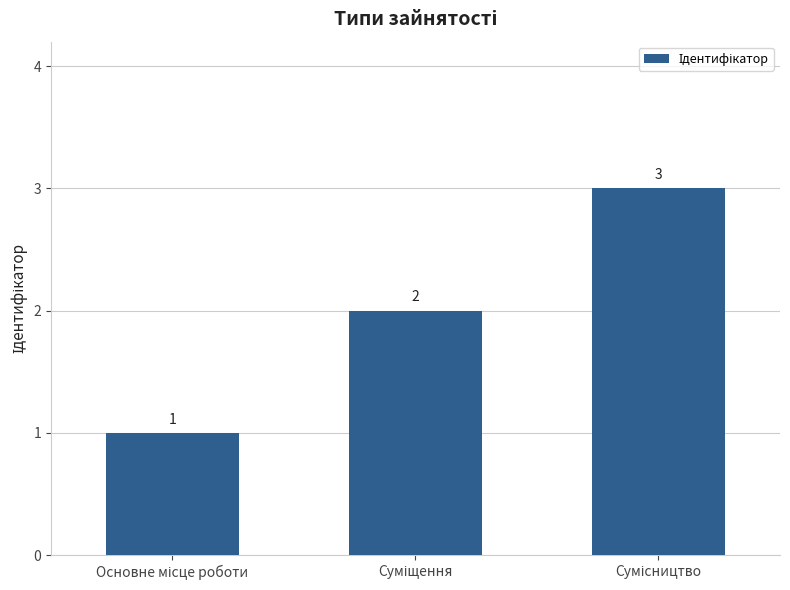

How many bars are there in total?

3